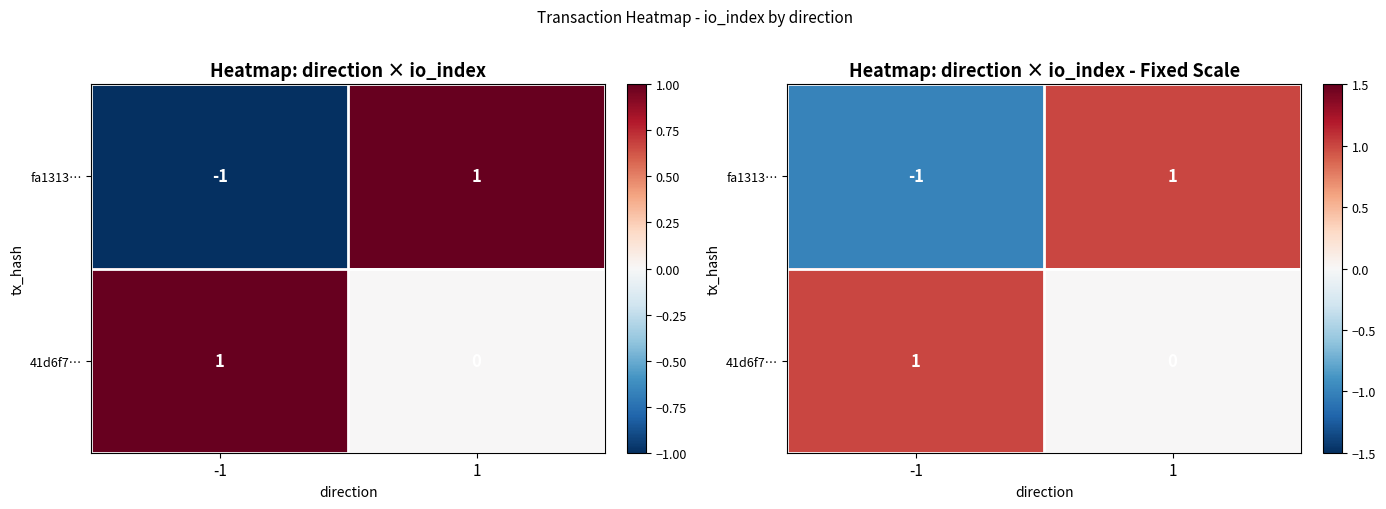

How many data points in fa1313… are less than 1?

1